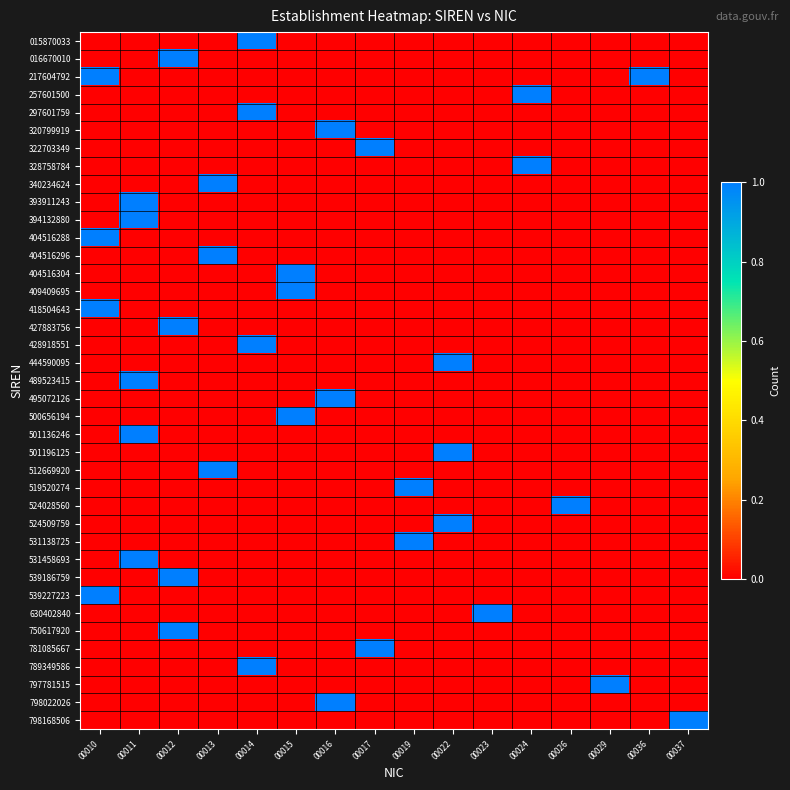

What is the spread (max minus min) of values at 00029?

1